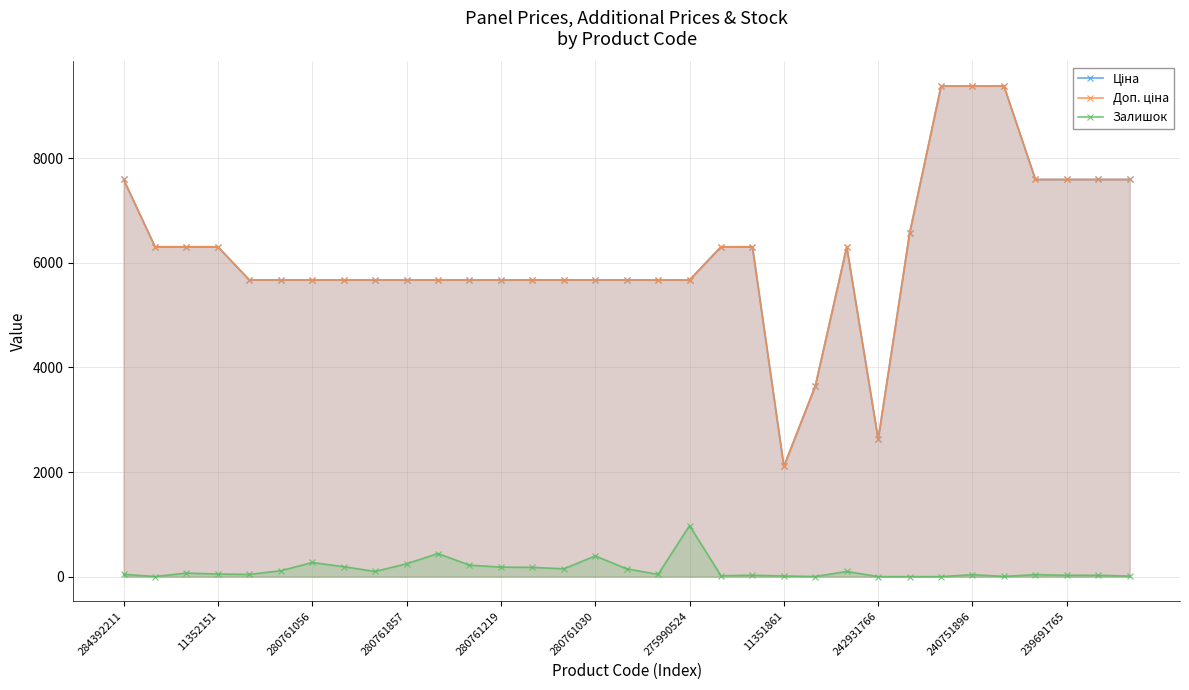

How many interior local peaks does the Ціна series have?

1